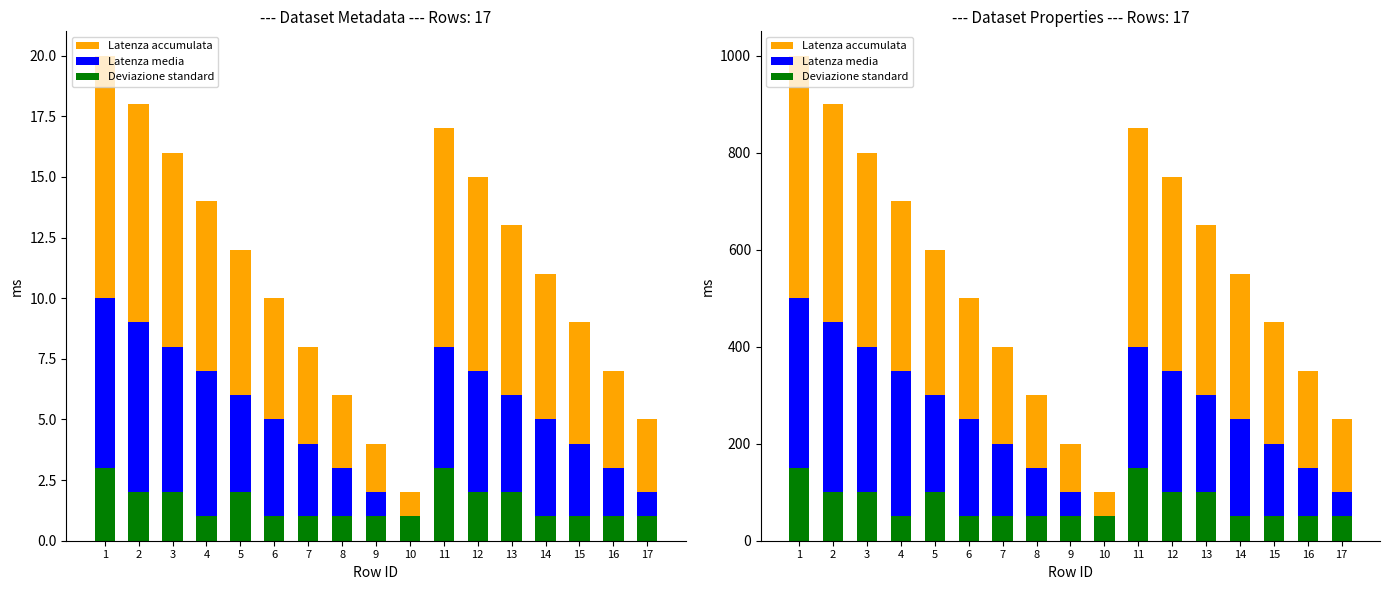

What is the sum of the Deviazione standard values at 1 and 14?

200